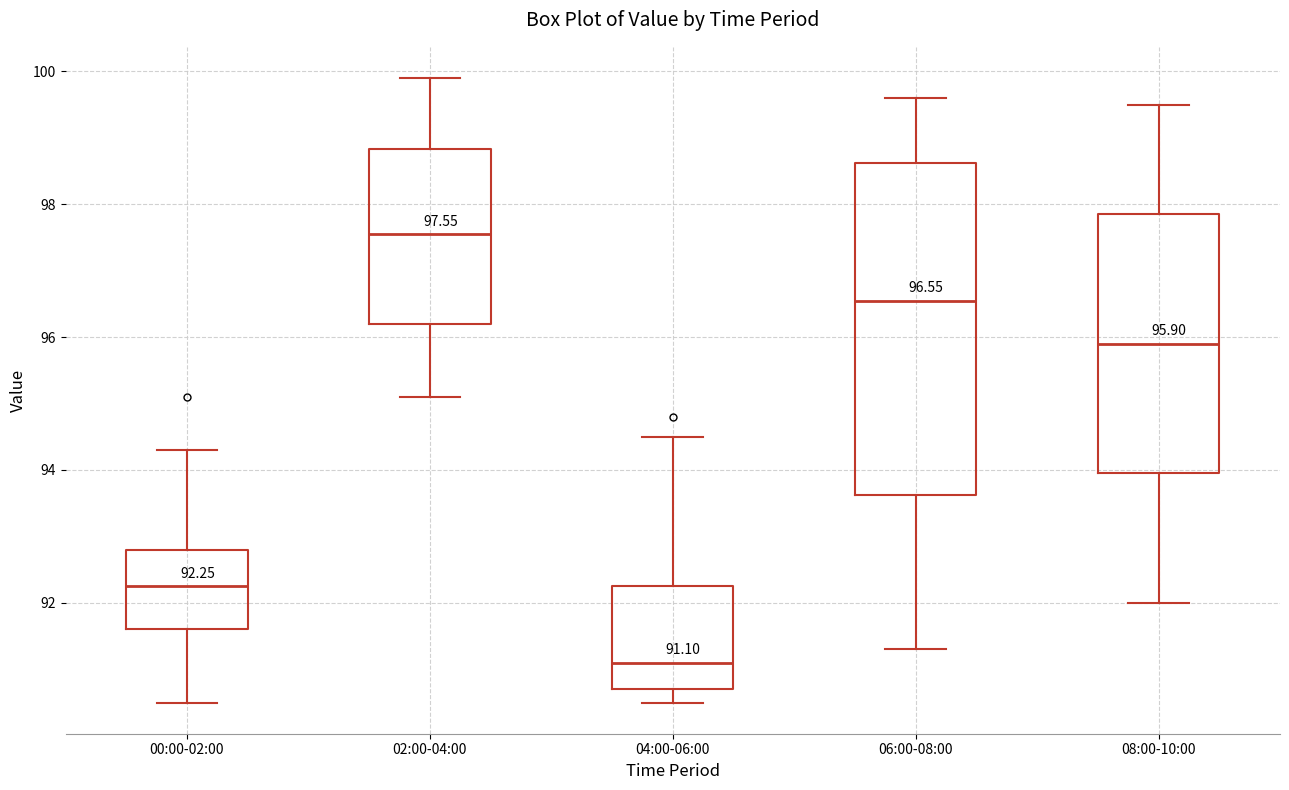

Which box has the highest median line?

02:00-04:00